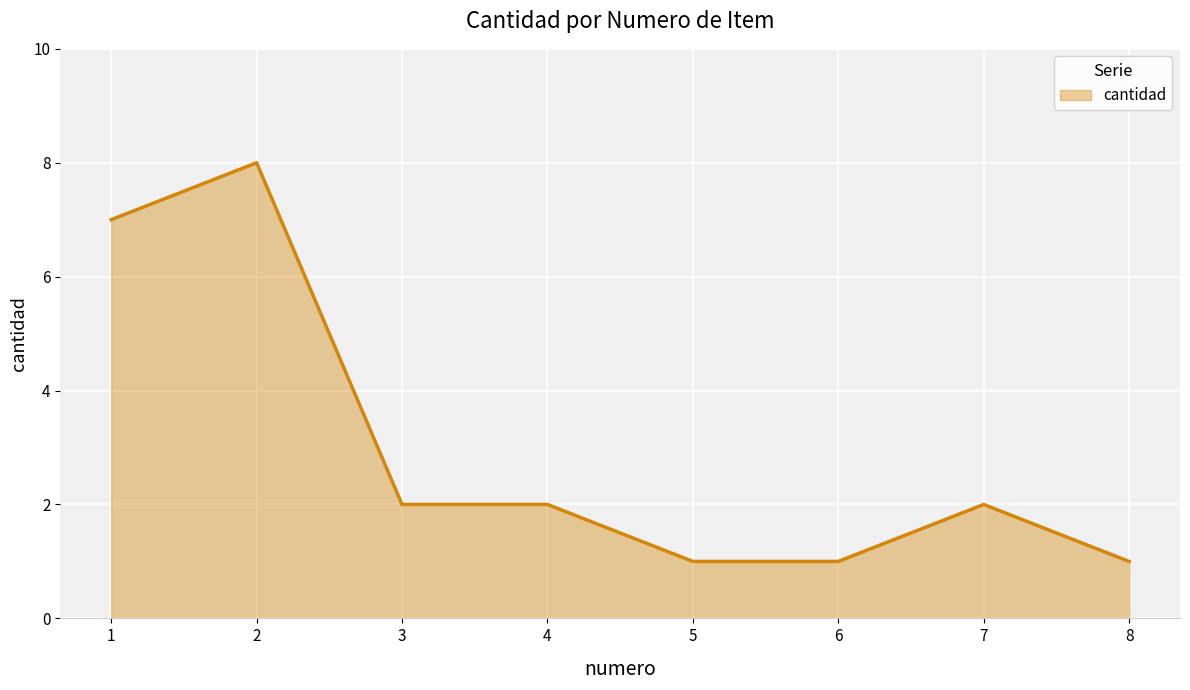

Read the value at 5.

1